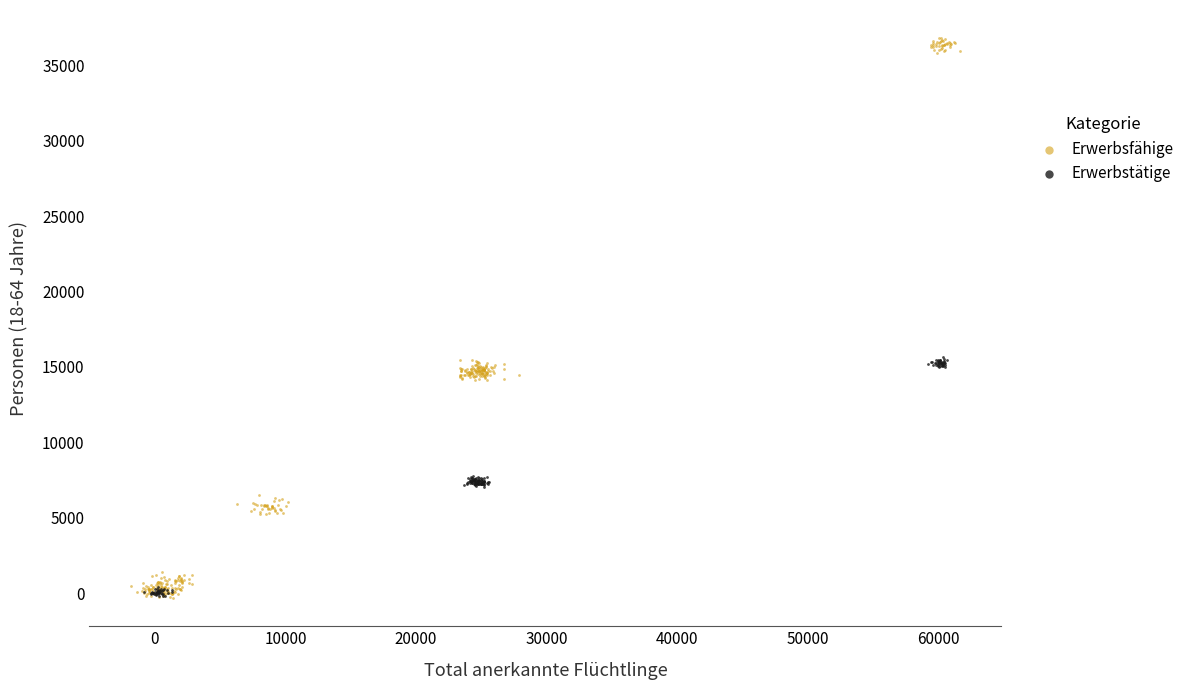

Which series has the widest spread of Y values?

Erwerbsfähige